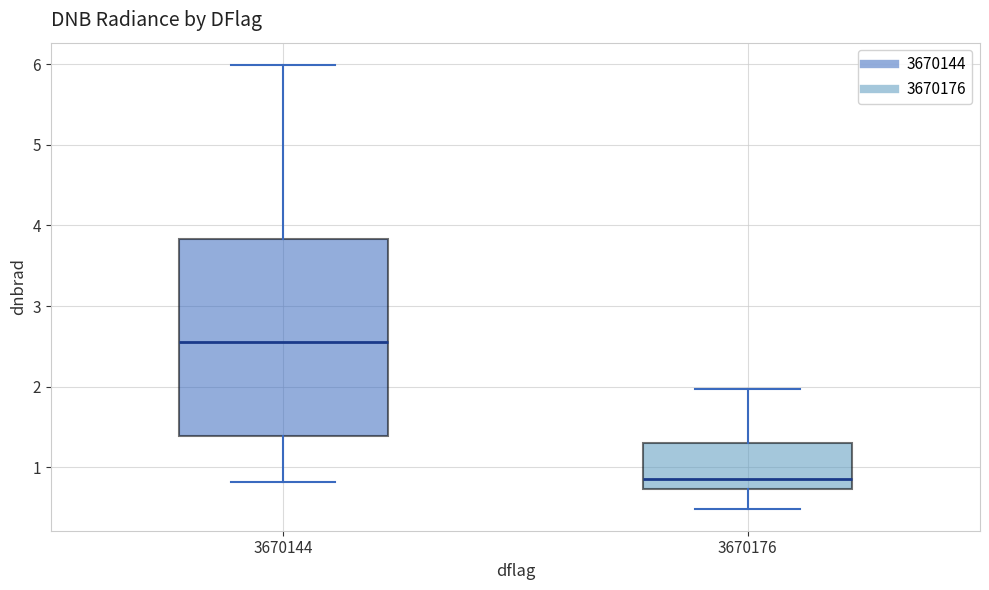

Reading left to right, transcribe this box plot: for each box, give where its median line is, the range the box spans, and where its two whiskers end, as read against the y-axis. The values are not printed on the chart, so give them approximately, as read against the axis.

3670144: median 2.6, box 1.4 to 3.8, whiskers 0.8 to 6.0
3670176: median 0.9, box 0.7 to 1.3, whiskers 0.5 to 2.0